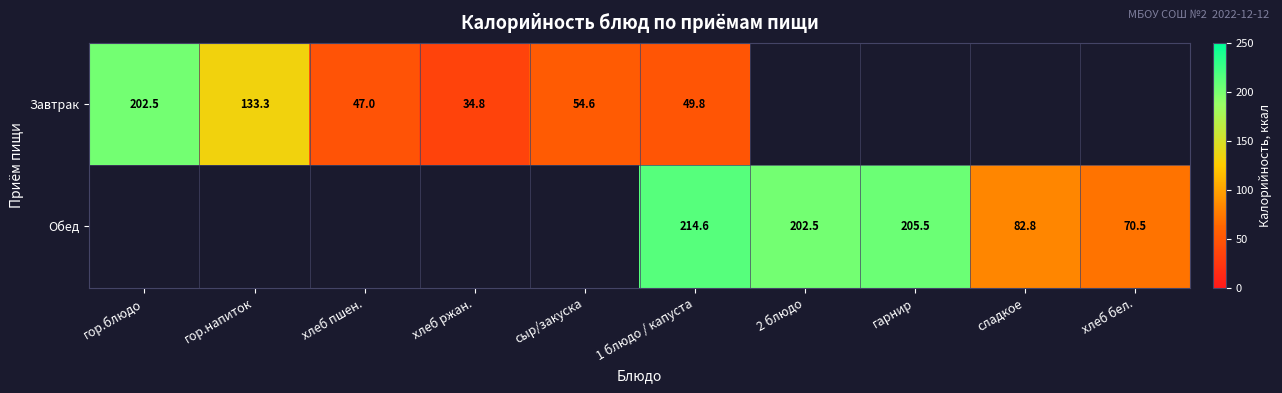

Which has a higher value, сладкое or 1 блюдо / капуста?

1 блюдо / капуста